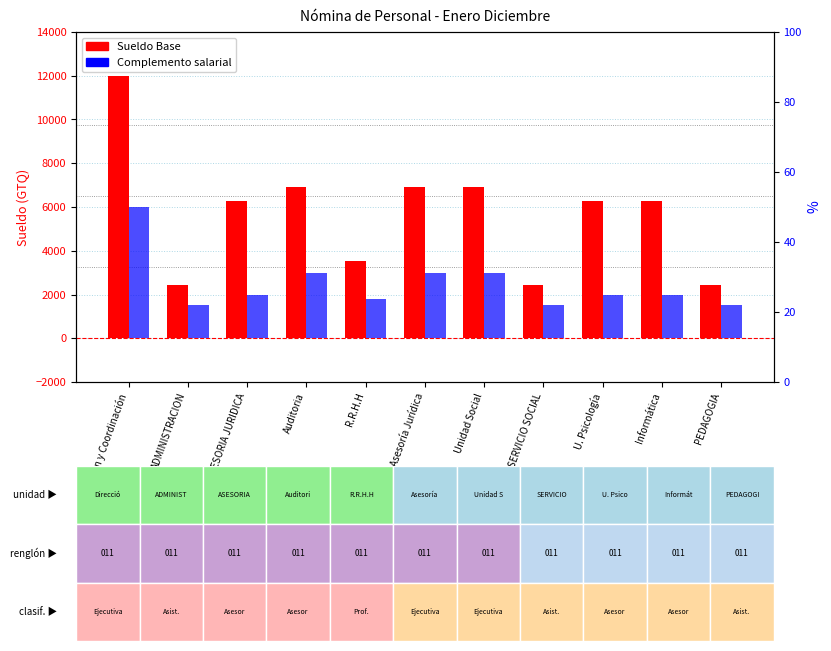

At Asesoría Jurídica, list the series in order from smallest to largest.

Complemento salarial, Sueldo Base